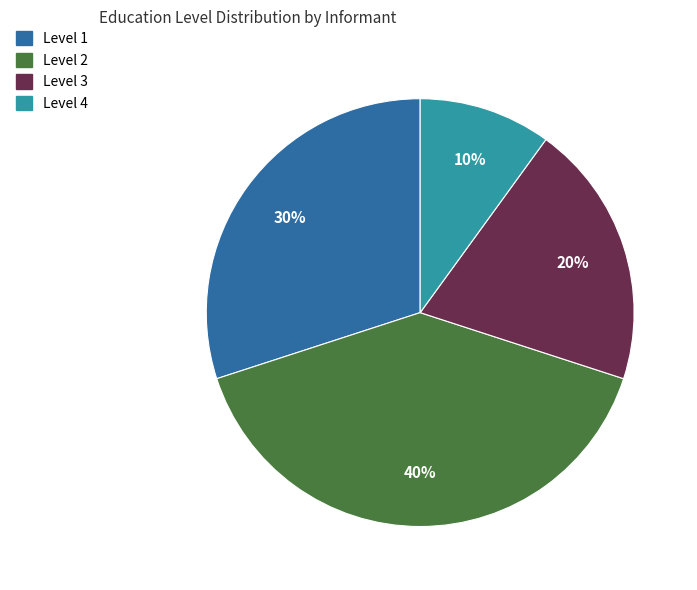

Does any single category account for the majority?

No